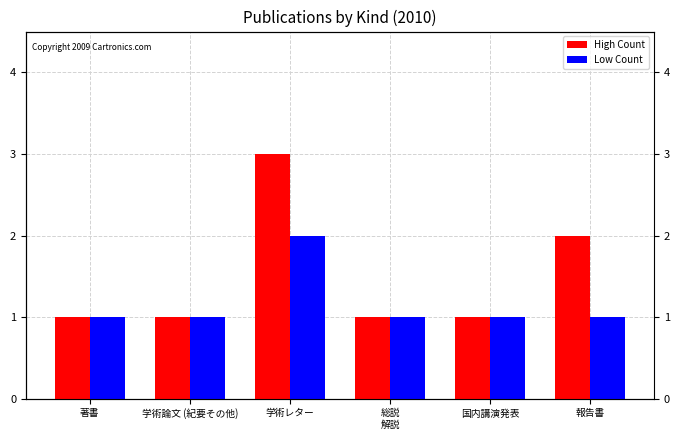

What is the sum of all Low Count values?

7